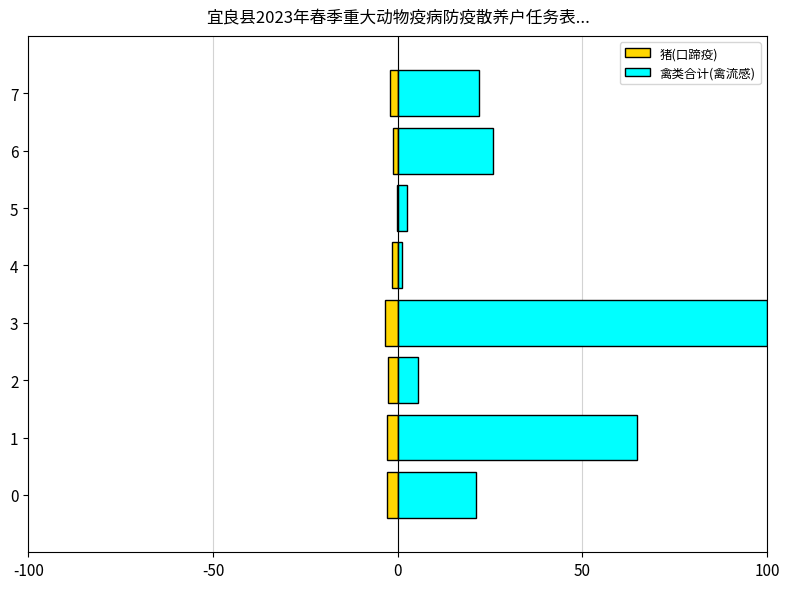

What is the minimum value for 禽类合计(禽流感)?

1.1